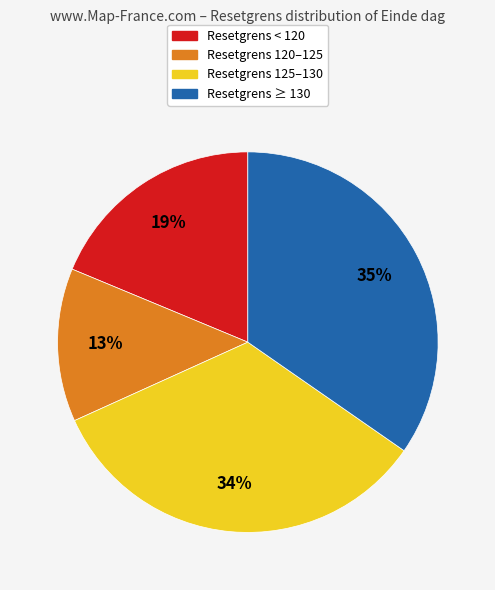

Is there any slice that represents more than half of the pie?

No